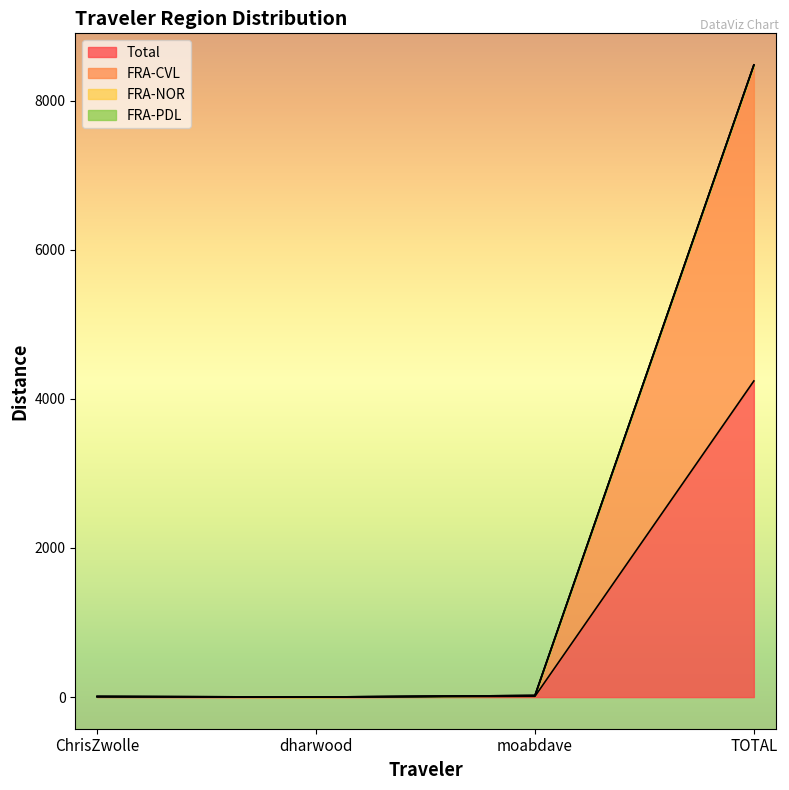

What is the label of the 4th point from the left?

TOTAL